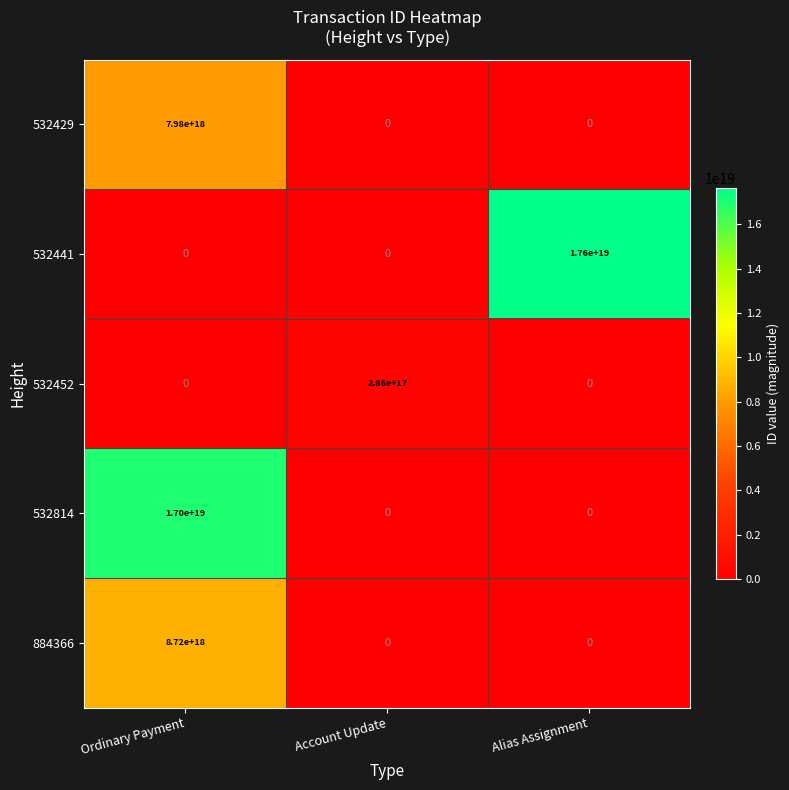

The 532814 series shows 6132637329675273216 at Ordinary Payment. True or false?

False